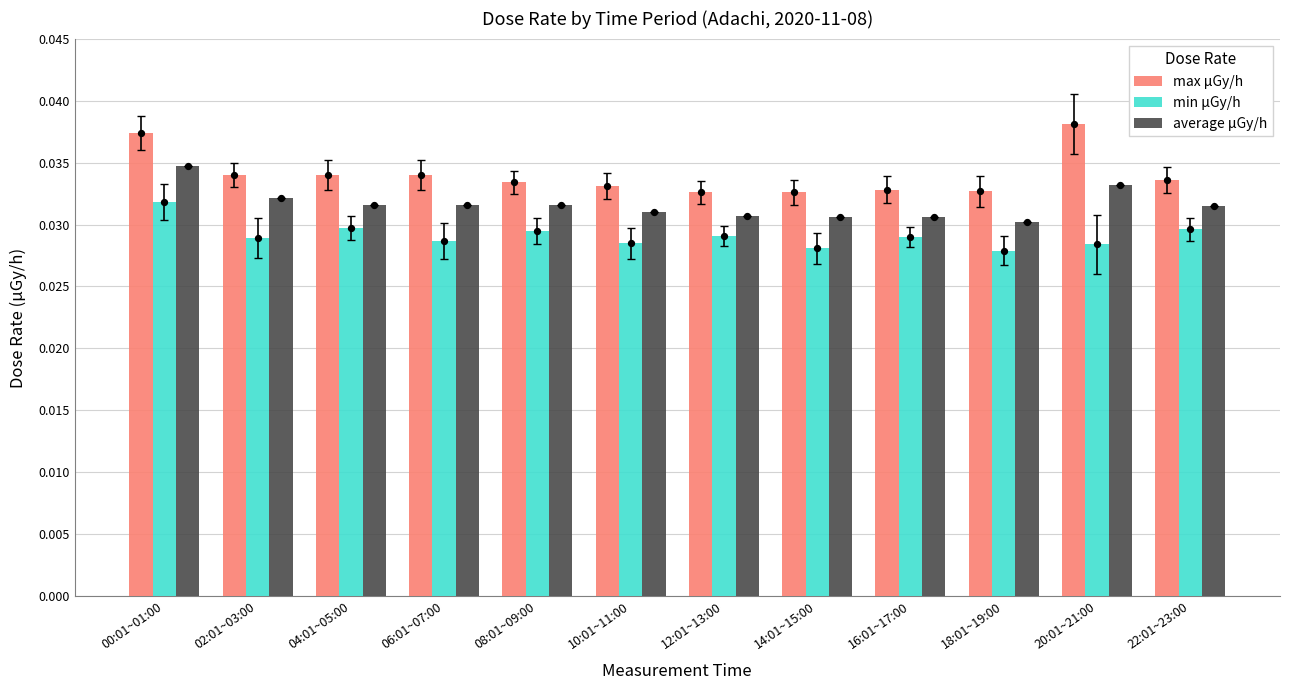

Is the value of max μGy/h at 10:01~11:00 greater than the value of average μGy/h at 20:01~21:00?

No